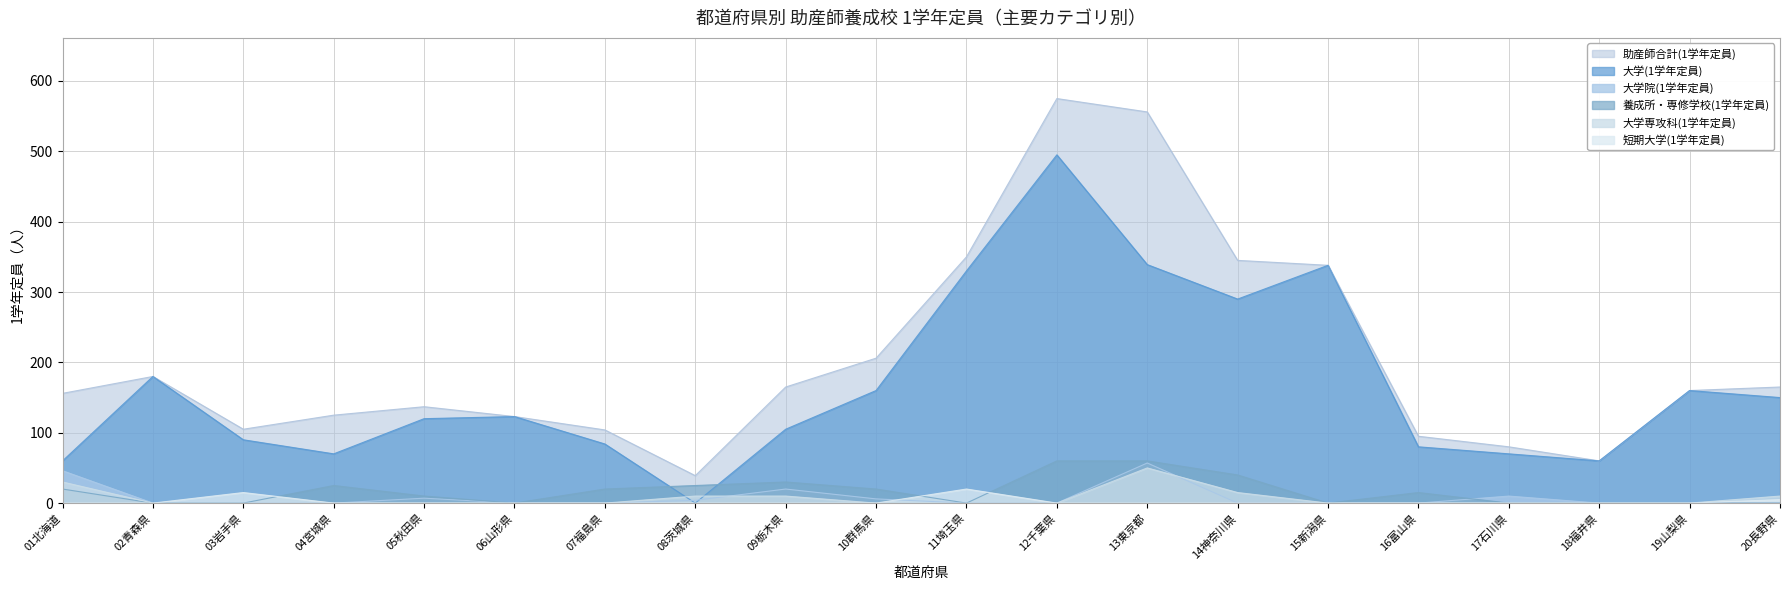

Between 05秋田県 and 06山形県, which series saw the biggest shift?

助産師合計(1学年定員)